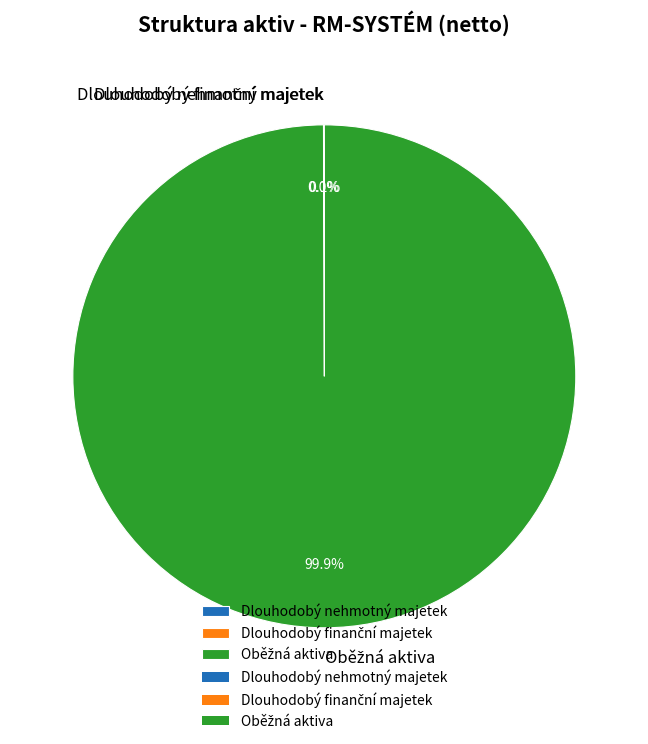

Does any single category account for the majority?

Yes